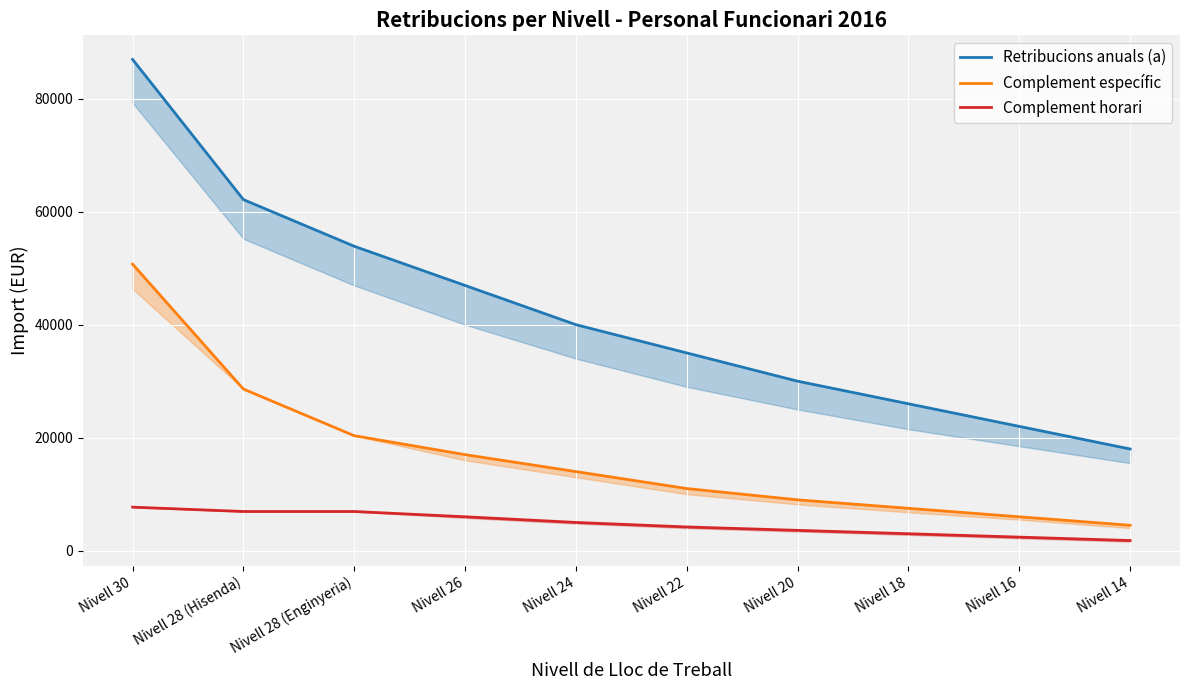

What position from the left is Nivell 20?

7